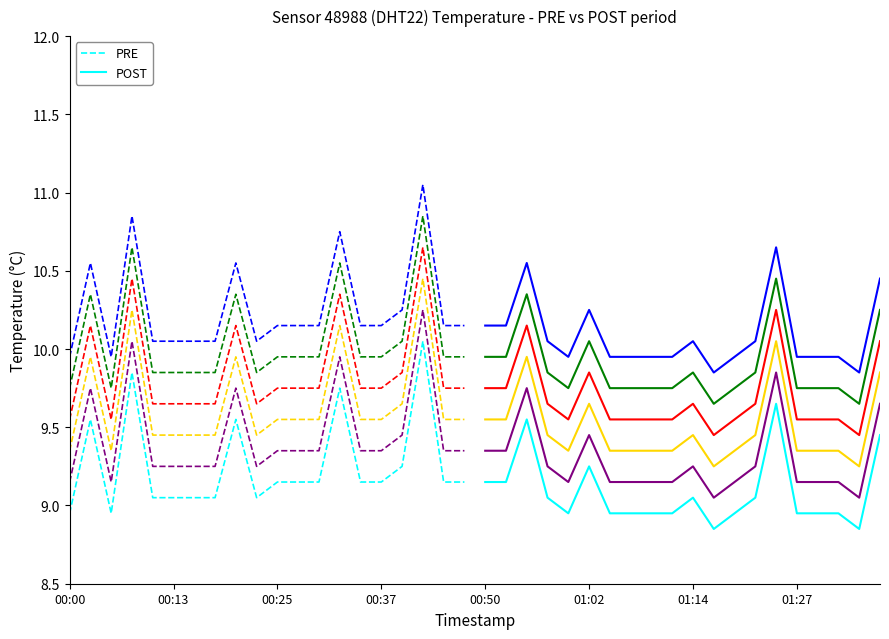

How many lines are shown in the chart?

2